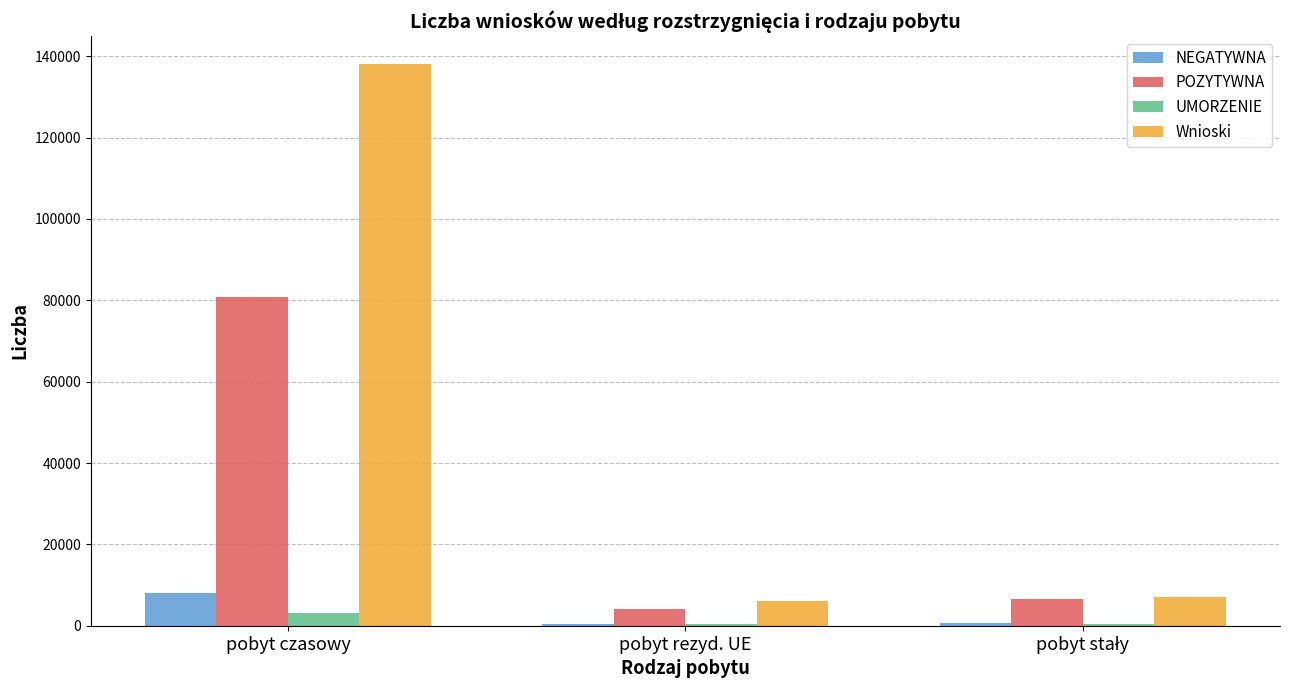

What is the sum of all UMORZENIE values?

3876